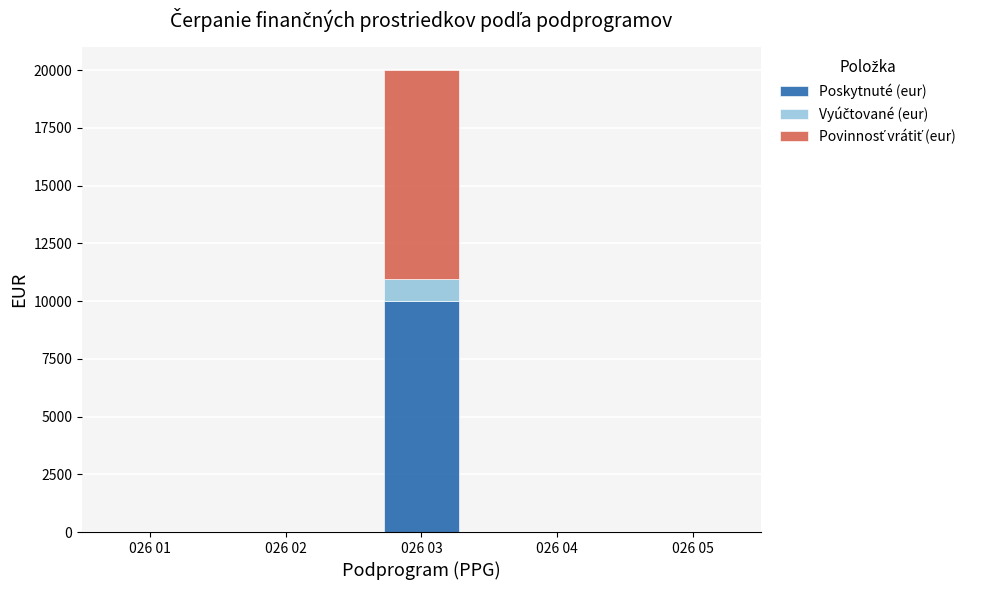

At which category is the sum across all series the highest?

026 03